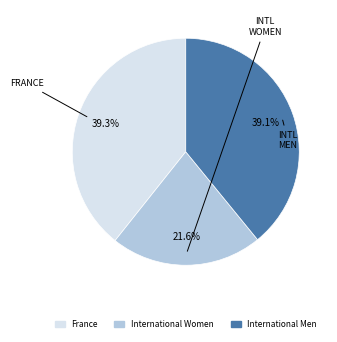

Approximately how many times larger is the value at France compared to International Women?

1.8